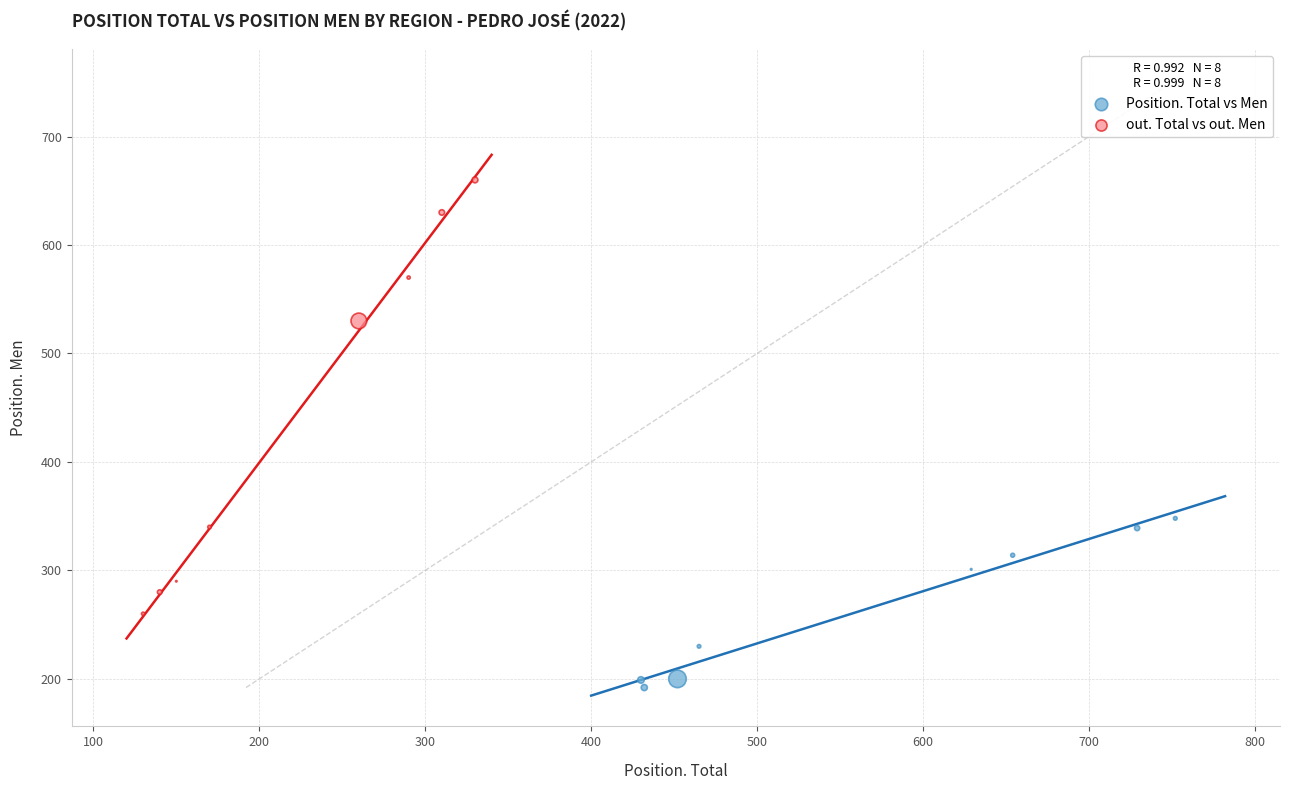

Which series contains the highest Y value?

out. Total vs out. Men